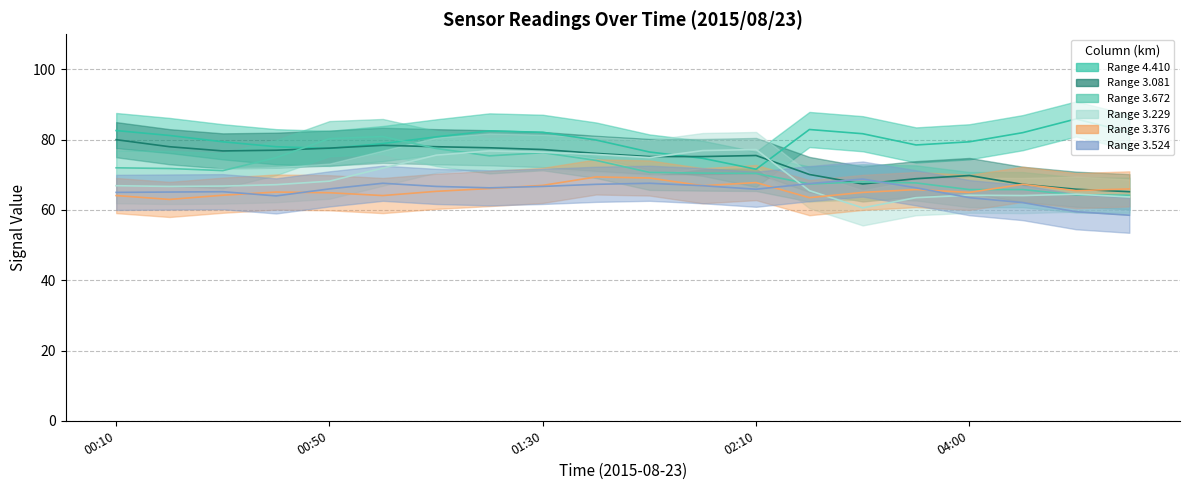

How many lines are shown in the chart?

6